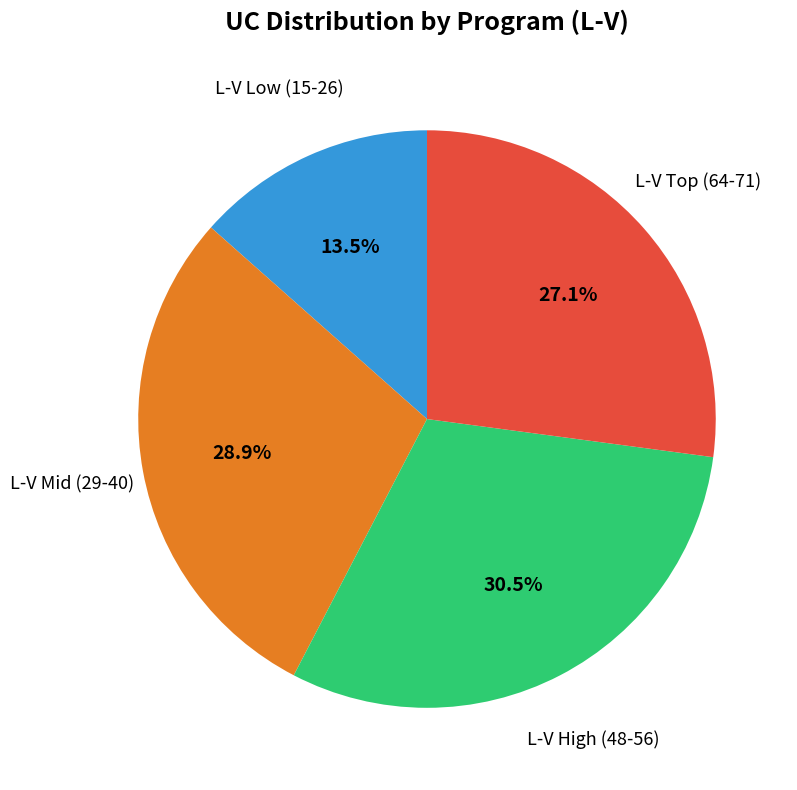

Is there a majority slice in this chart?

No